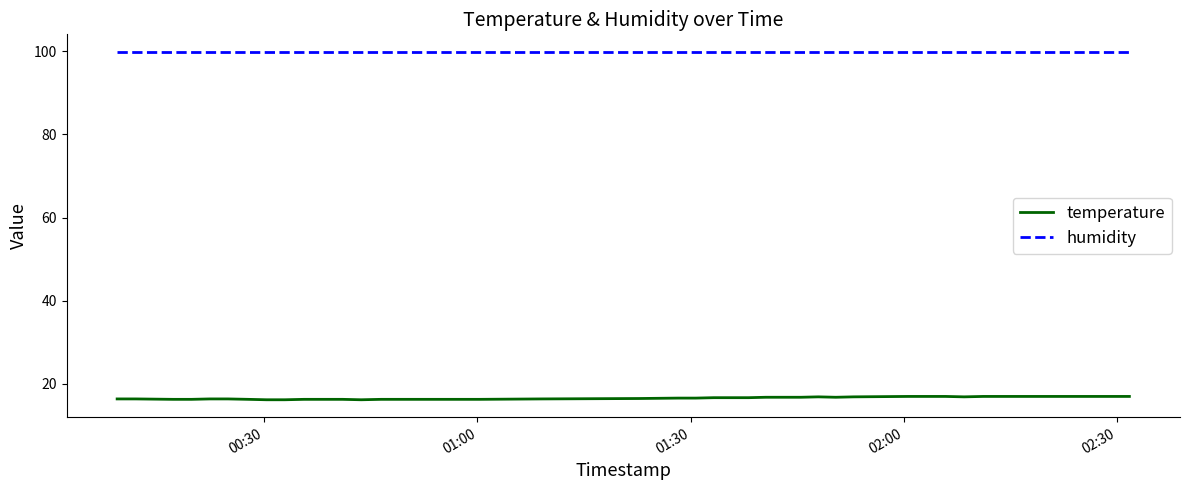

What is the minimum value for temperature?

16.2